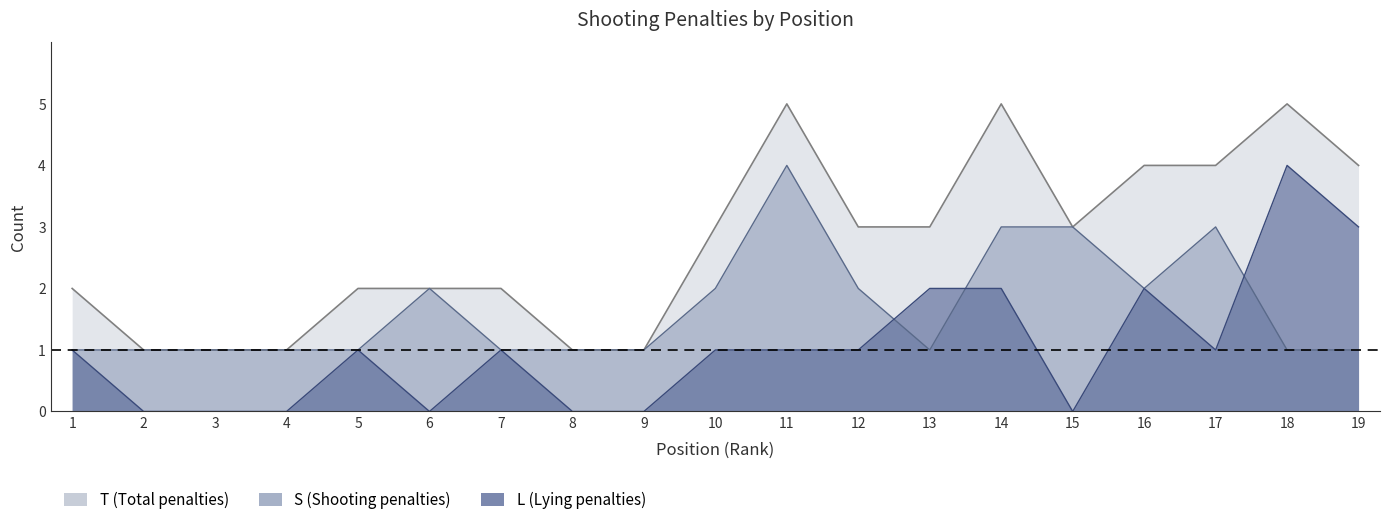

What is the difference between the second highest and minimum values in the S series?

2